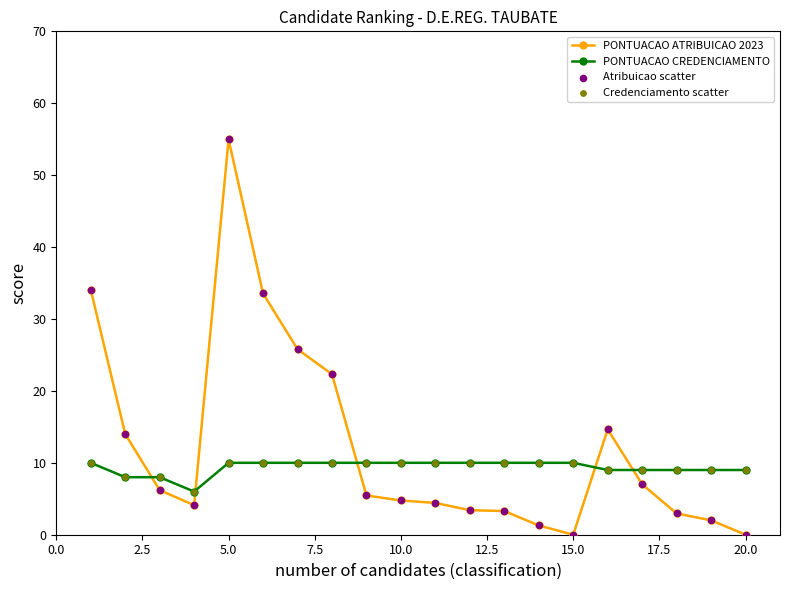

Which series ends up on top after the final intersection of PONTUACAO CREDENCIAMENTO and PONTUACAO ATRIBUICAO 2023?

PONTUACAO CREDENCIAMENTO